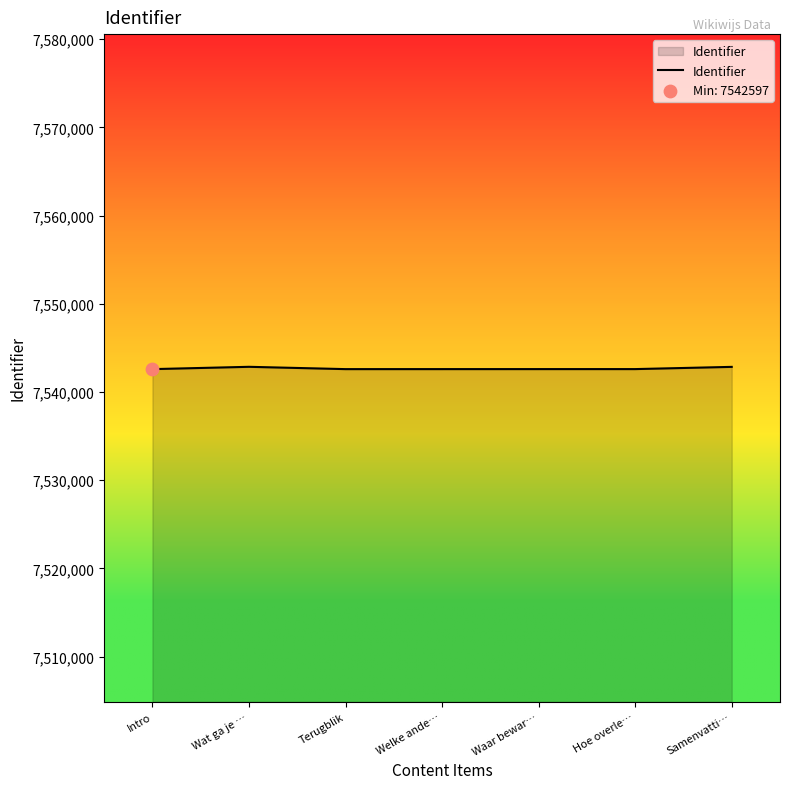

Approximately how many times larger is the value at Intro compared to Waar bewar…?

1.0